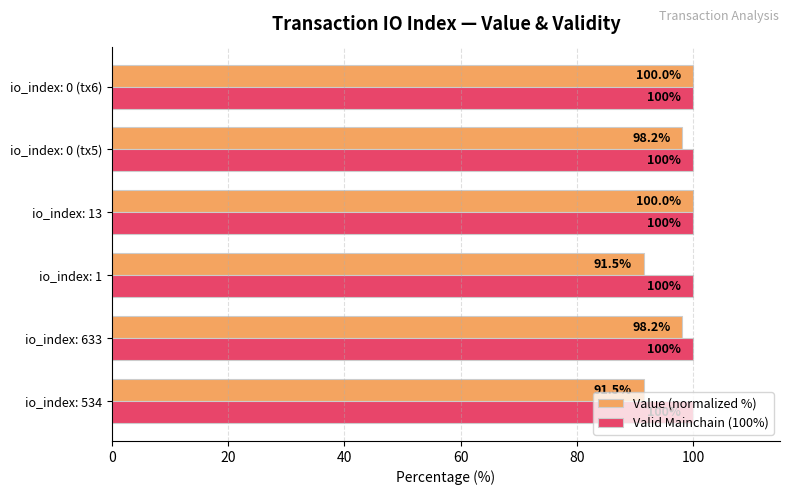

What is the minimum value shown in the chart?

91.5